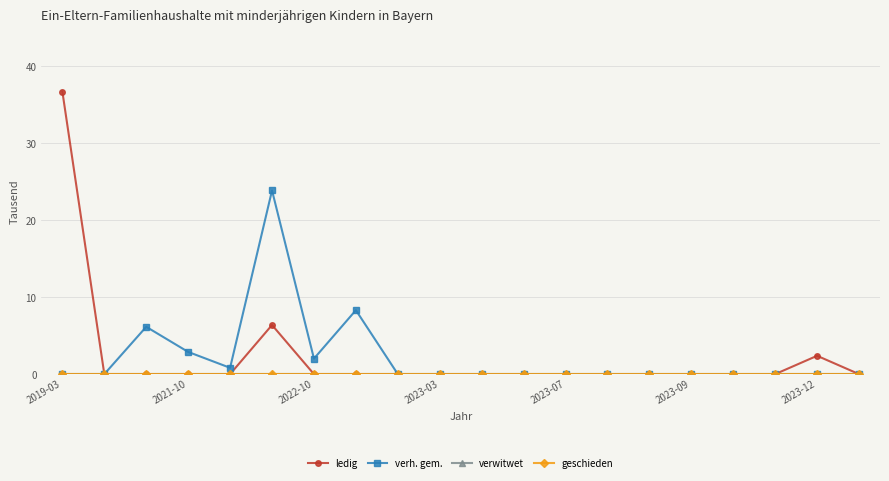

Reading right to left, extract all data points from this chart.

ledig: 0.0	2382.2	0.0	0.0	0.0	0.0	0.0	0.0	0.0	0.0	0.0	0.0	0.0	0.0	6382.8	0.0	0.0	0.0	0.0	36710.2
verh. gem.: 0.0	0.0	0.0	0.0	0.0	0.0	0.0	0.0	0.0	0.0	0.0	0.0	8308.4	2014.0	23868.8	819.7	2885.2	6148.9	0.0	0.0
verwitwet: 0.0	0.0	0.0	0.0	0.0	0.0	0.0	0.0	0.0	0.0	0.0	0.0	0.0	0.0	0.0	0.0	0.0	0.0	0.0	0.0
geschieden: 0.0	0.0	0.0	0.0	0.0	0.0	0.0	0.0	0.0	0.0	0.0	0.0	0.0	0.0	0.0	0.0	0.0	0.0	0.0	0.0